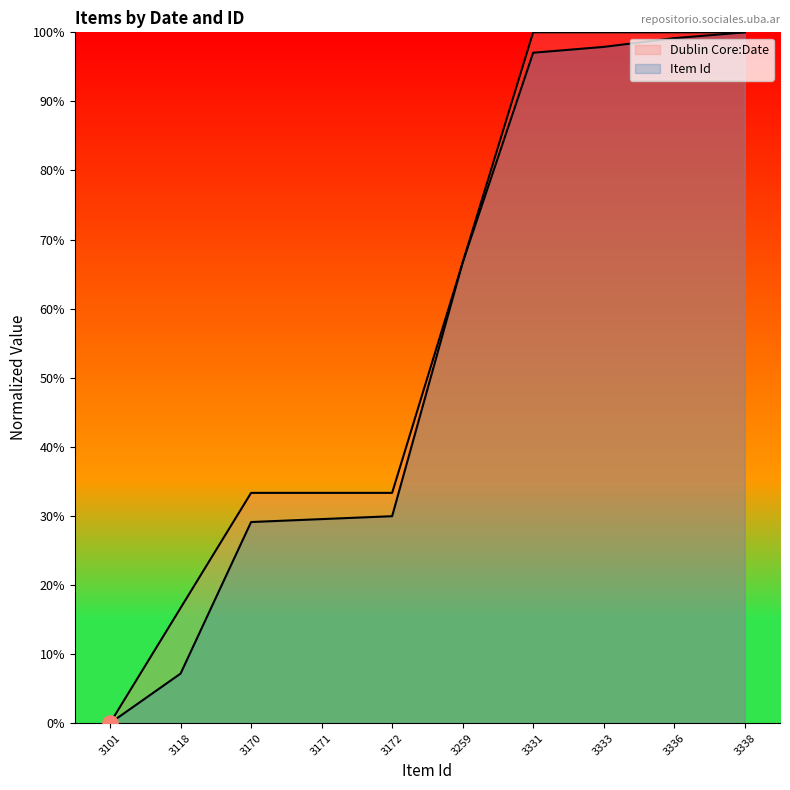

What are all the series names shown in the legend?

Dublin Core:Date, Item Id